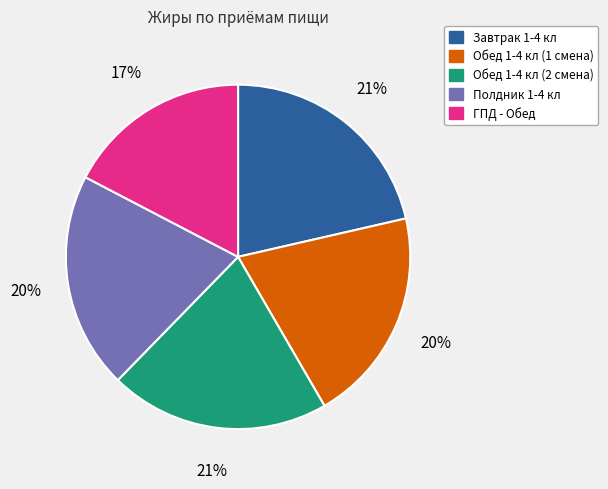

Does ГПД - Обед represent more than half of the total?

No